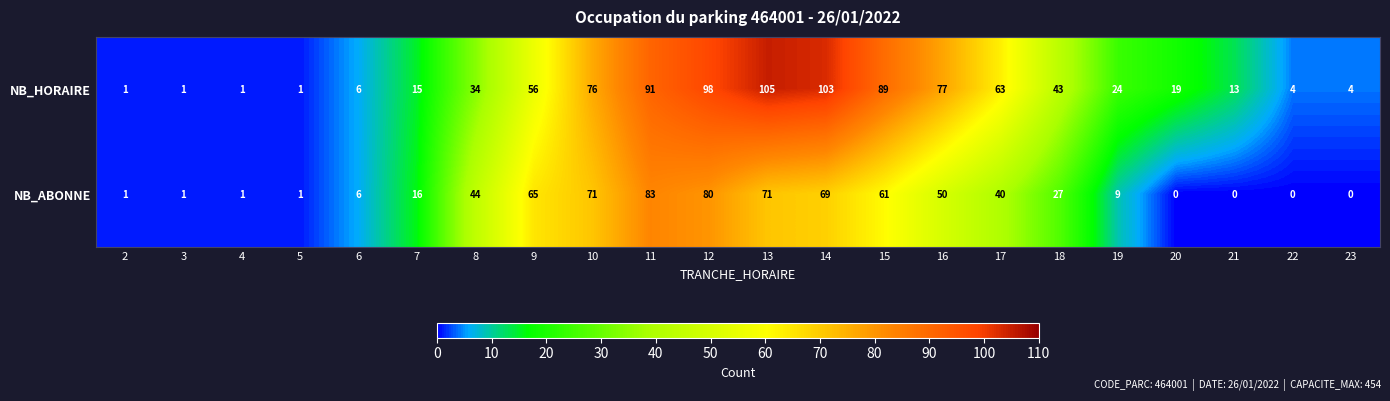

Read the NB_HORAIRE value at 16.

77